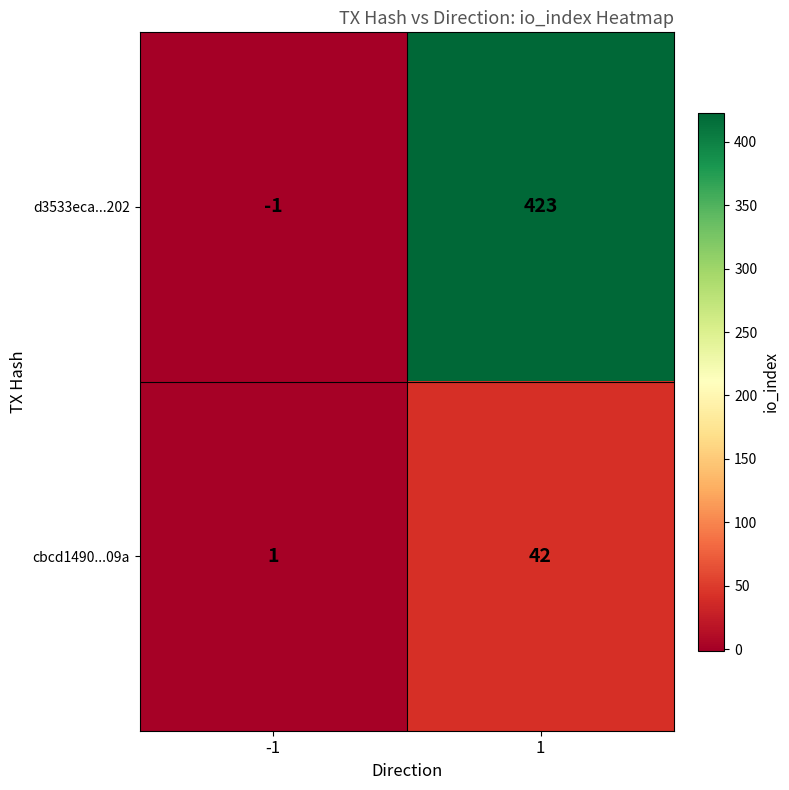

What is the average value of the cbcd1490...09a series?

22